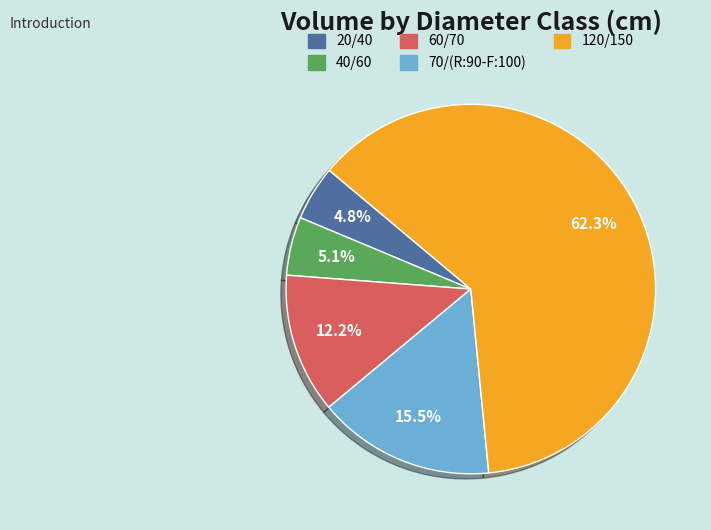

Which has a higher value, 120/150 or 60/70?

120/150